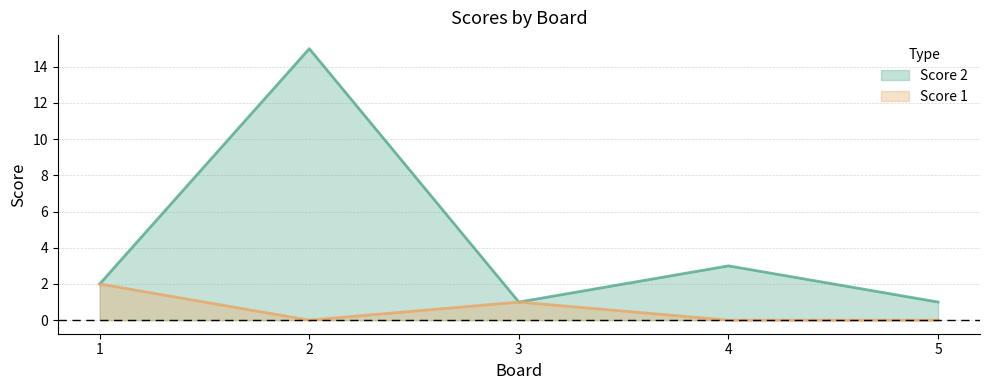

True or false: Score 2 and Score 1 intersect in this chart.

False